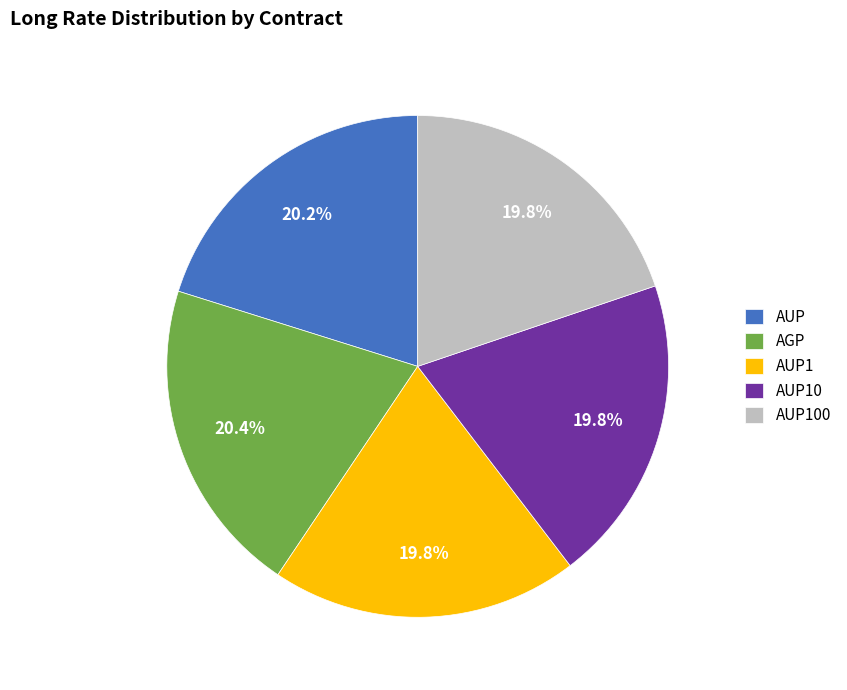

Is AUP1 the majority of the pie?

No